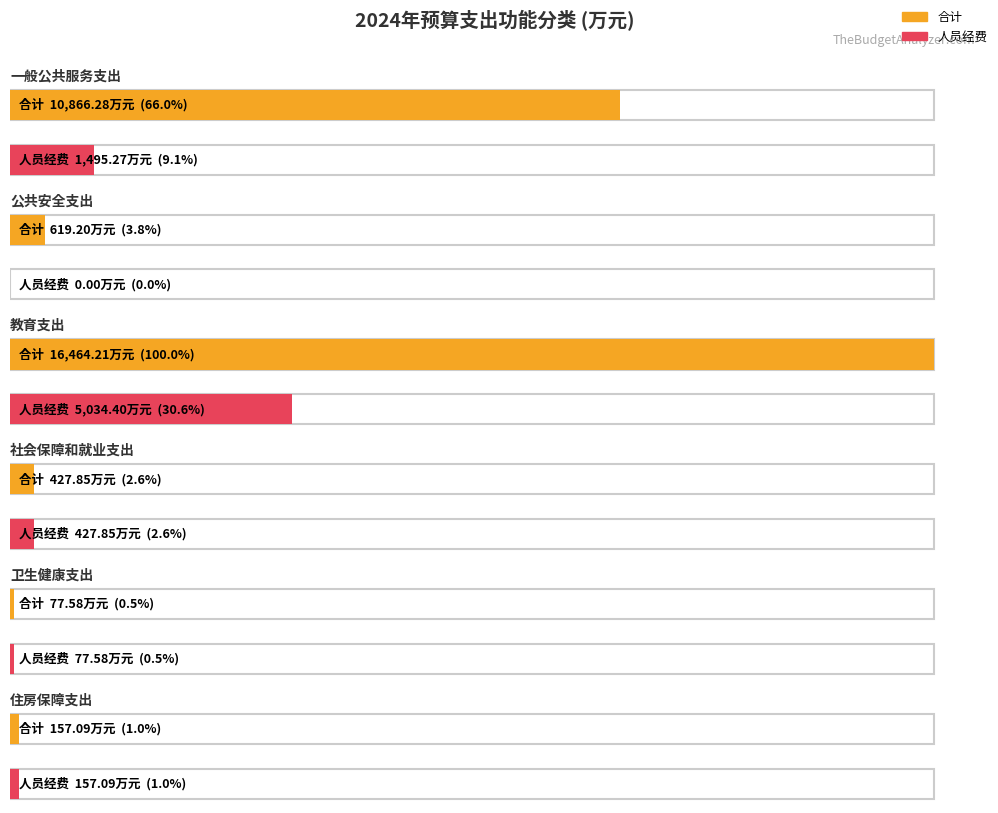

Are the bars horizontal?

Yes